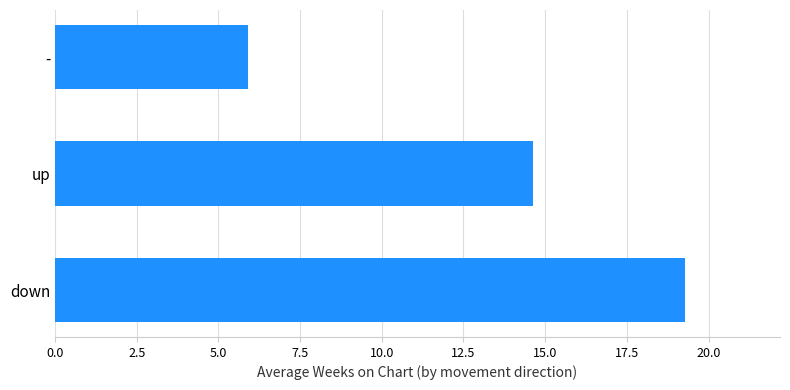

What is the change in value from up to -?

-8.8